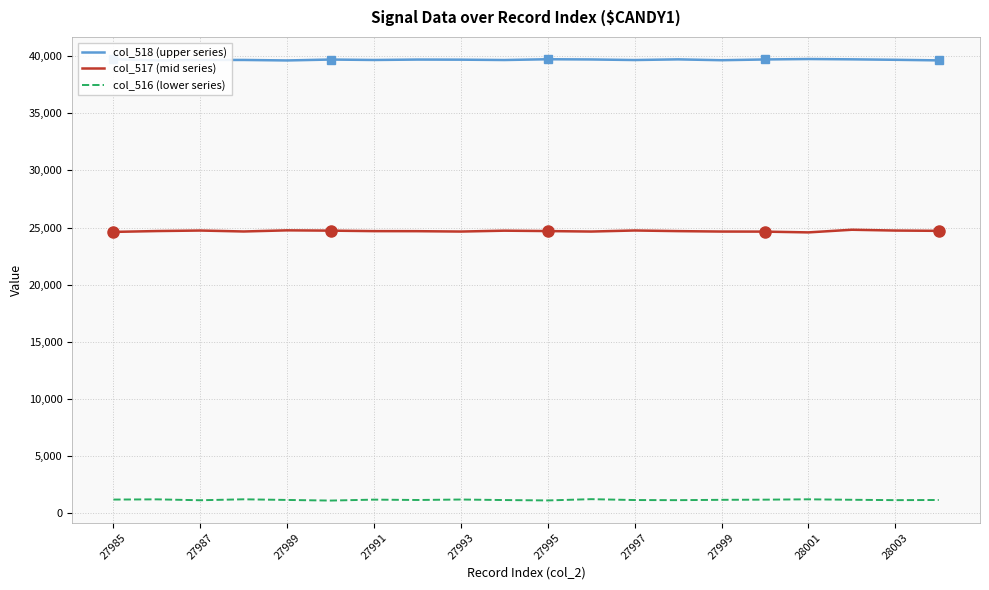

What is the lowest value of the col_517 (mid series) series?

24575